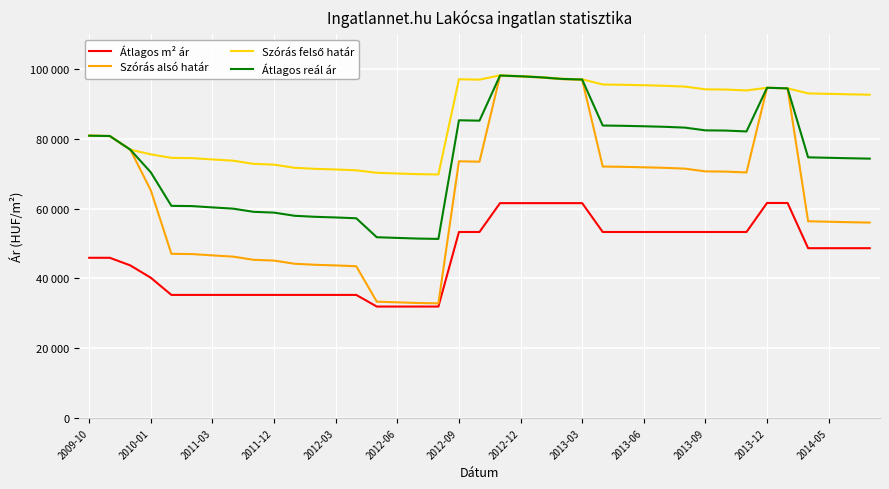

Does the chart have visible grid lines?

Yes